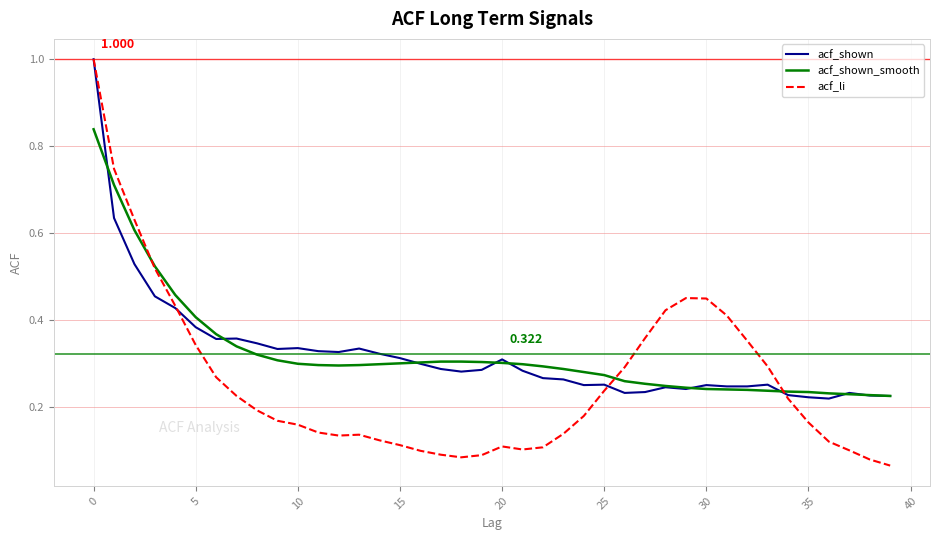

At which category is the sum across all series the highest?

0